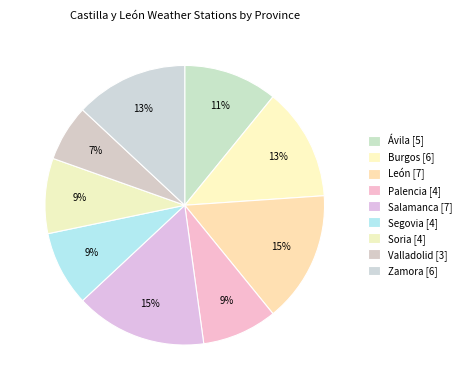

Count the number of slices in the pie.

9